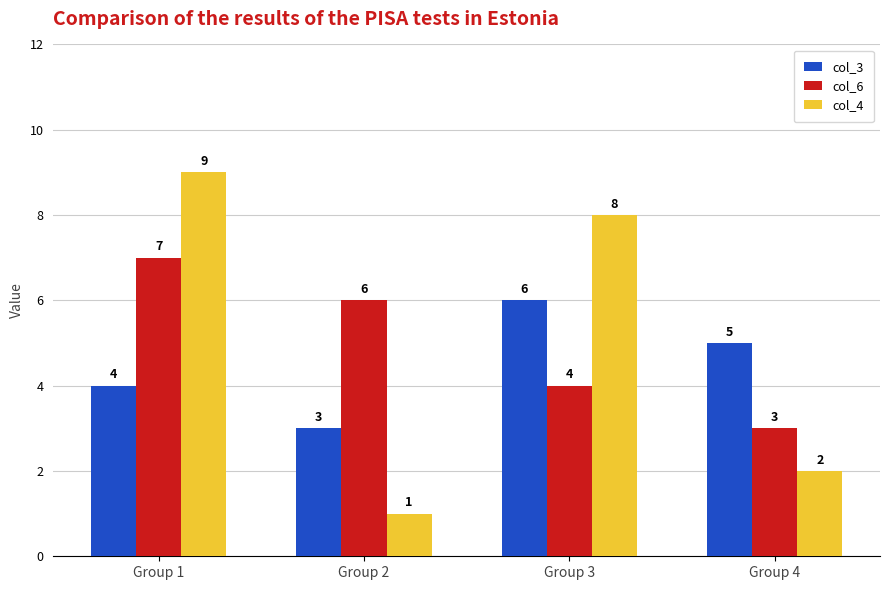

Is the value of col_6 at Group 4 greater than the value of col_4 at Group 3?

No